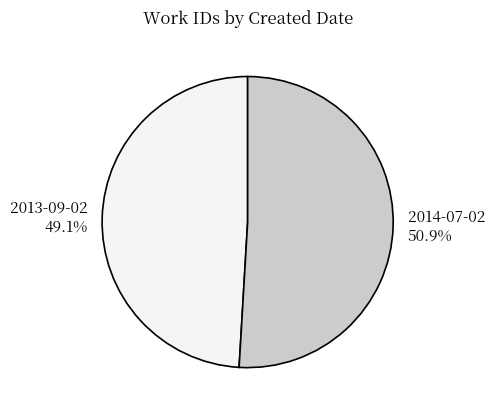

Does any single category account for the majority?

Yes